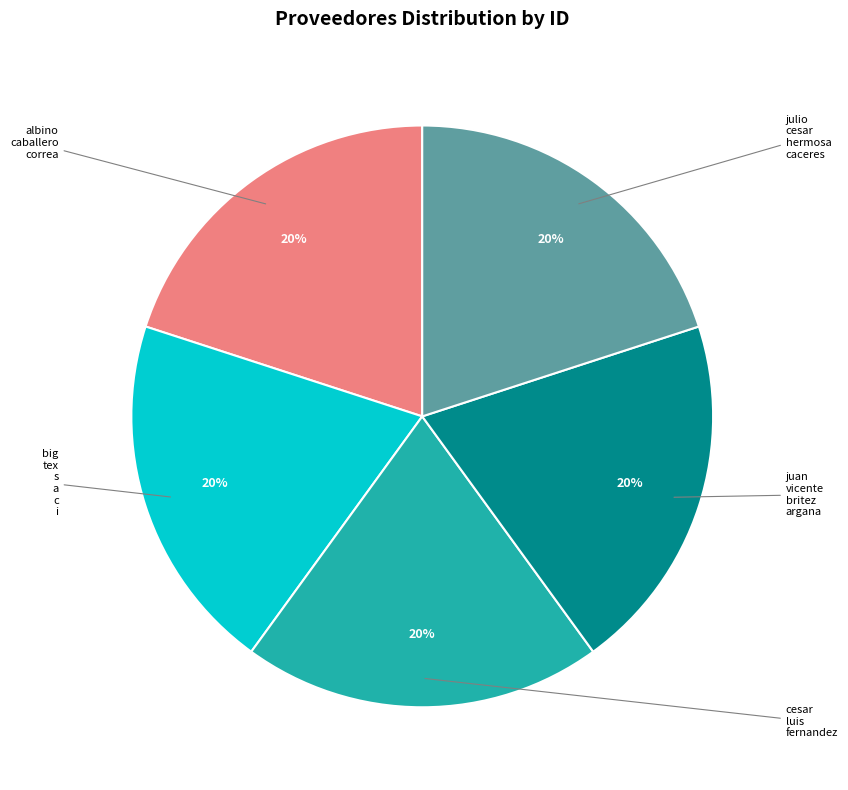

Is there a majority slice in this chart?

No